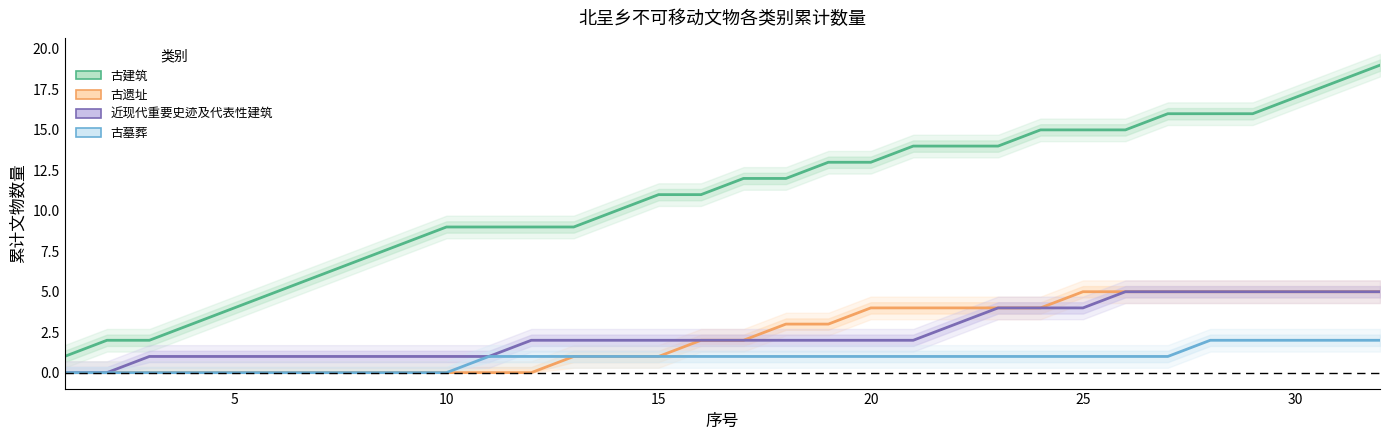

What is the difference between the maximum and minimum values in the 古墓葬 series?

2